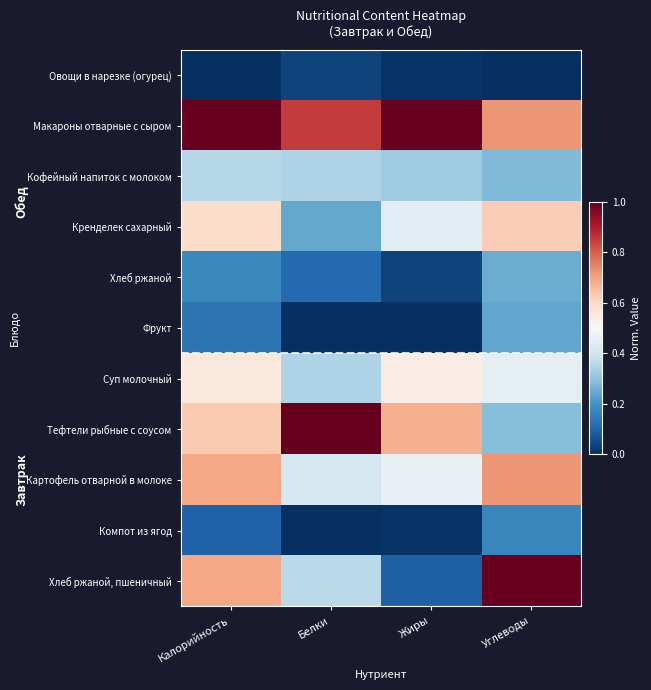

Which series has the widest spread of values?

Хлеб ржаной, пшеничный